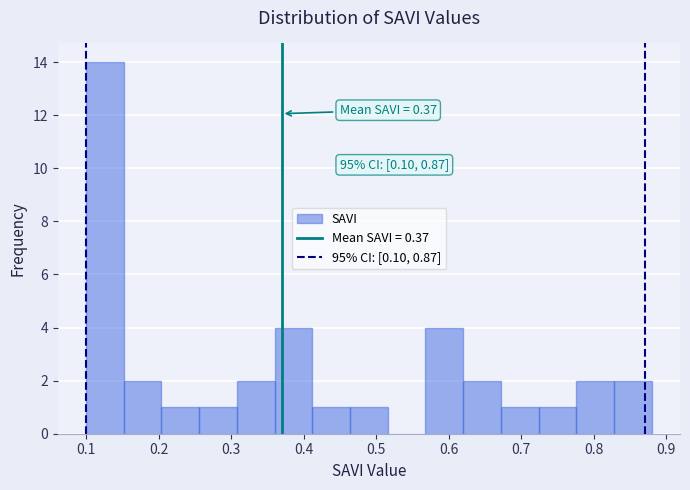

Which range on the x-axis has the tallest bar?

0.100 to 0.152